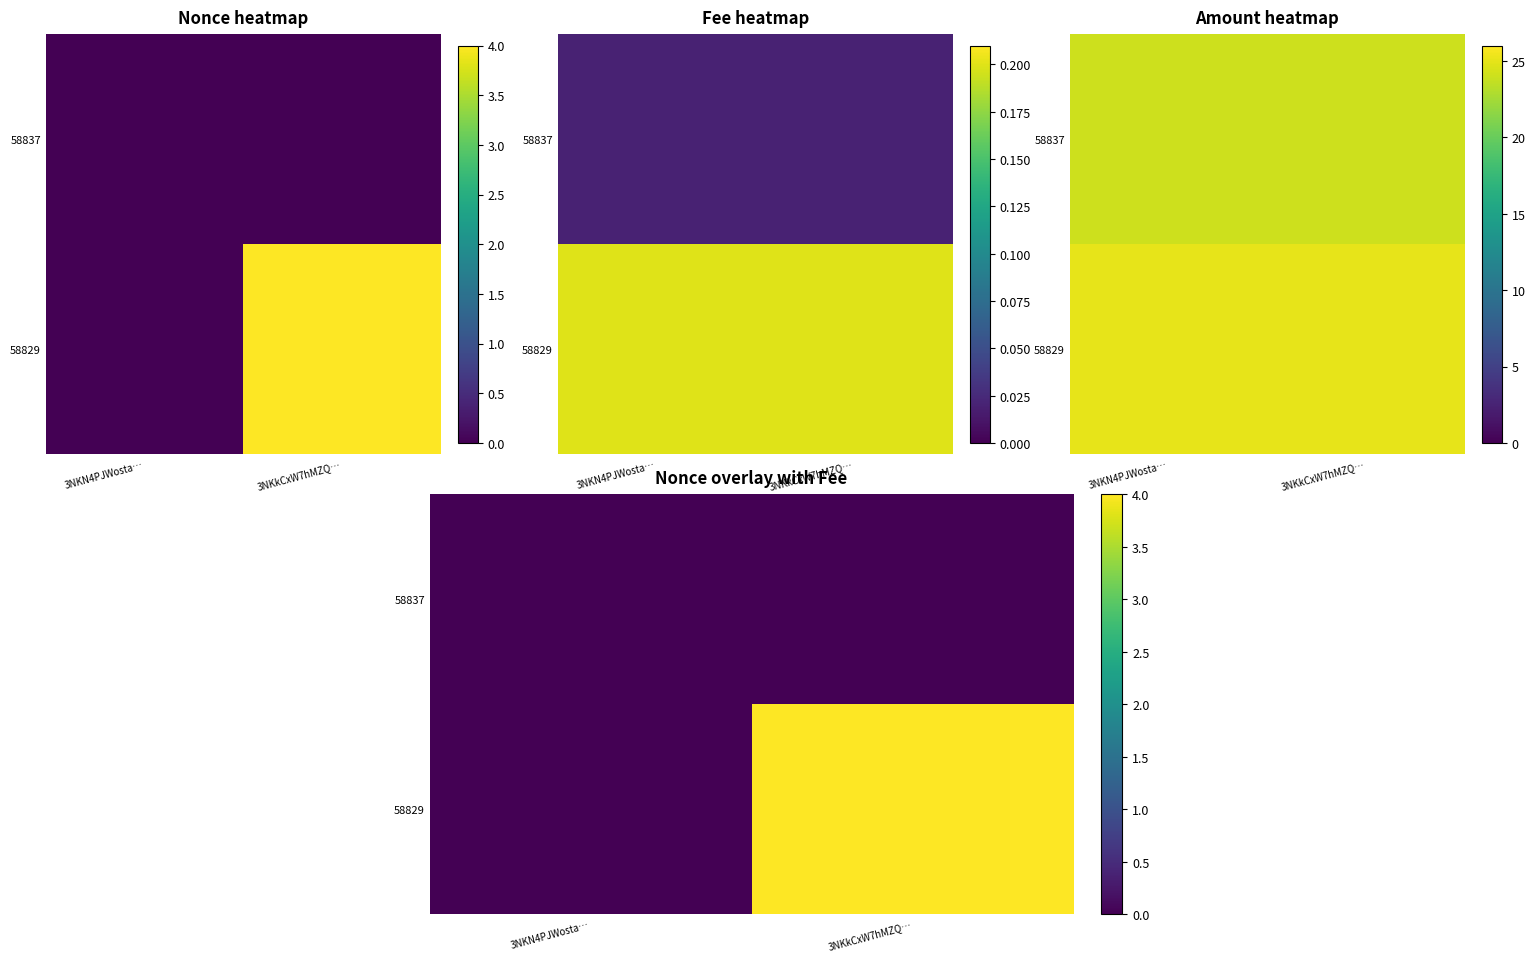

The 58829 series shows 4 at 3NKkCxW7hMZQ…. True or false?

True